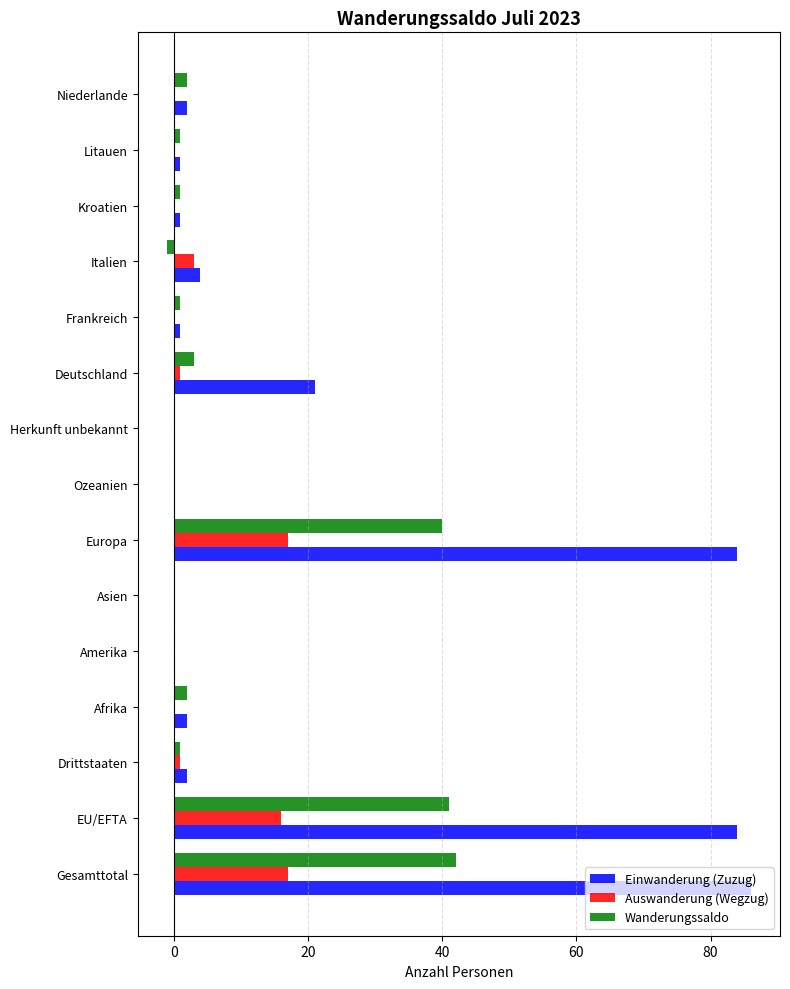

What are all the series names shown in the legend?

Einwanderung (Zuzug), Auswanderung (Wegzug), Wanderungssaldo